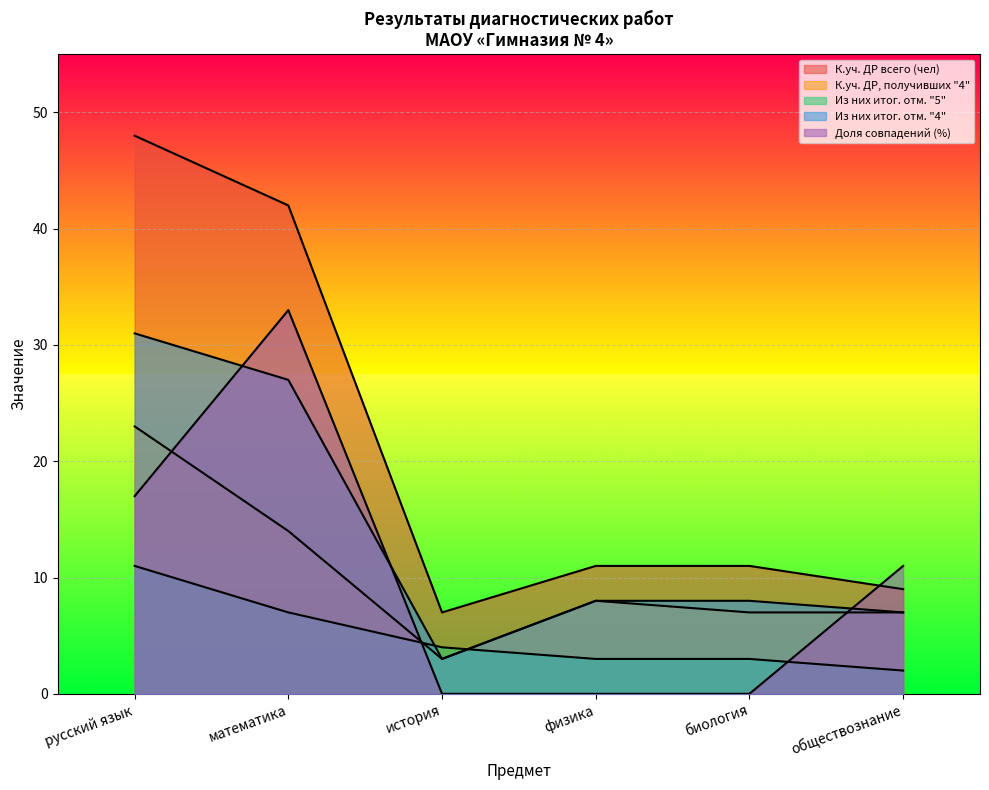

How many distinct data groups are displayed?

5